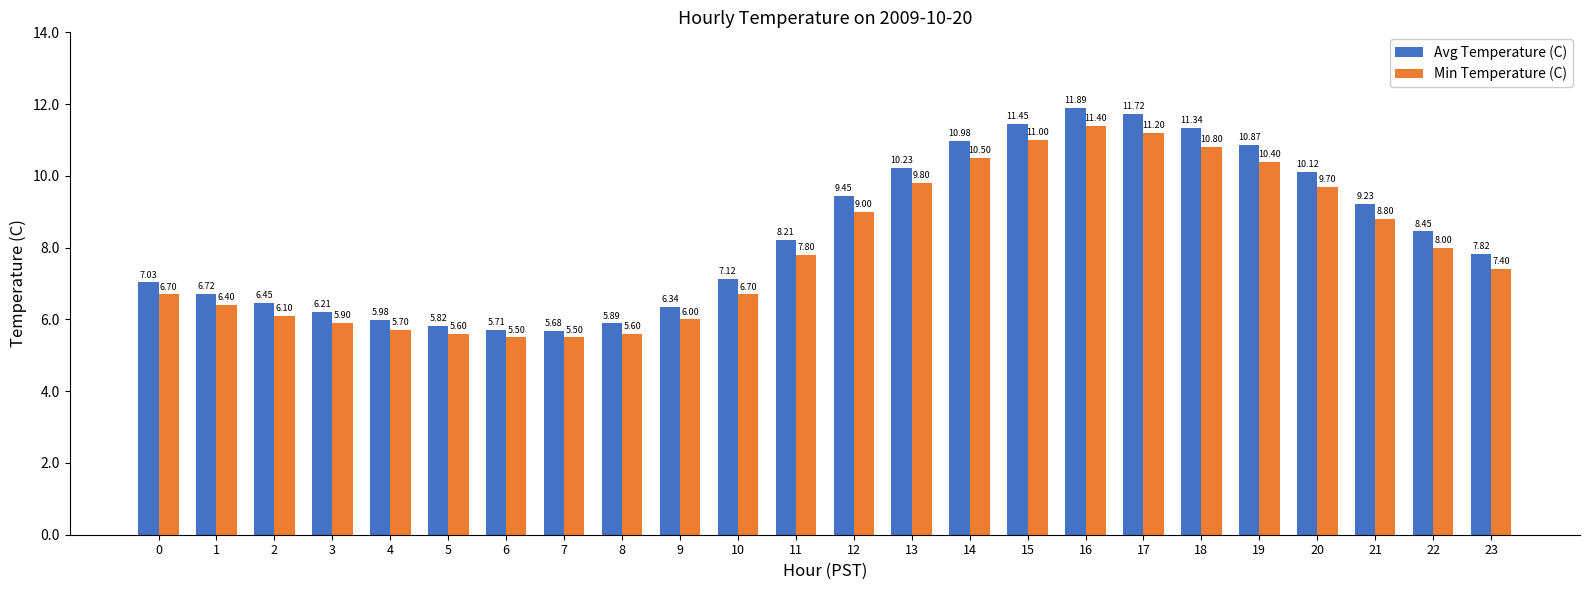

What are all the series names shown in the legend?

Avg Temperature (C), Min Temperature (C)